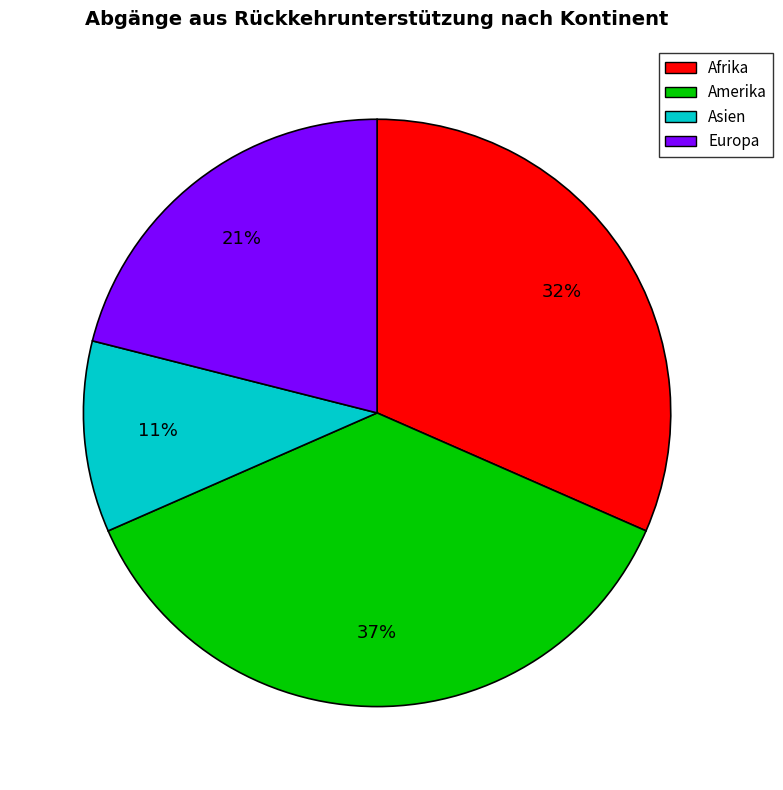

Does Europa represent more than half of the total?

No